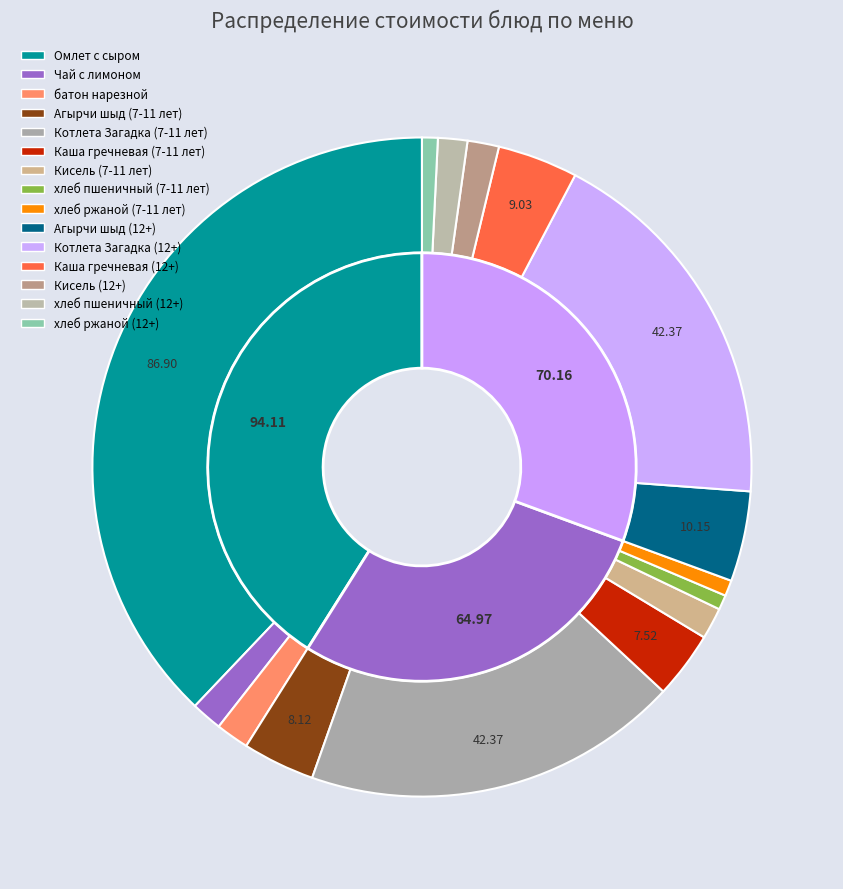

Which category has the biggest portion of the pie?

Омлет с сыром